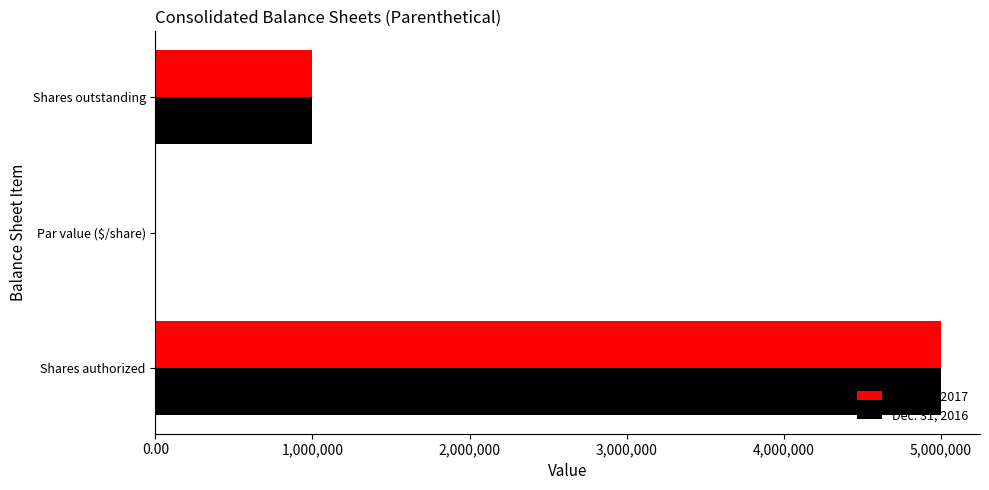

The Dec. 31, 2017 series shows 5000000.0 at Shares authorized. True or false?

True